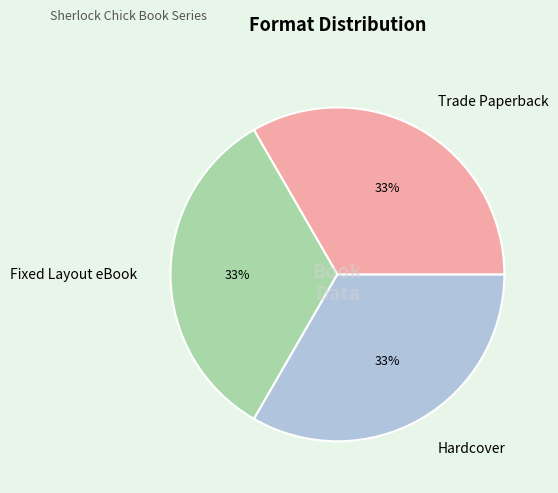

Is it true that Fixed Layout eBook is 40% of the pie?

False